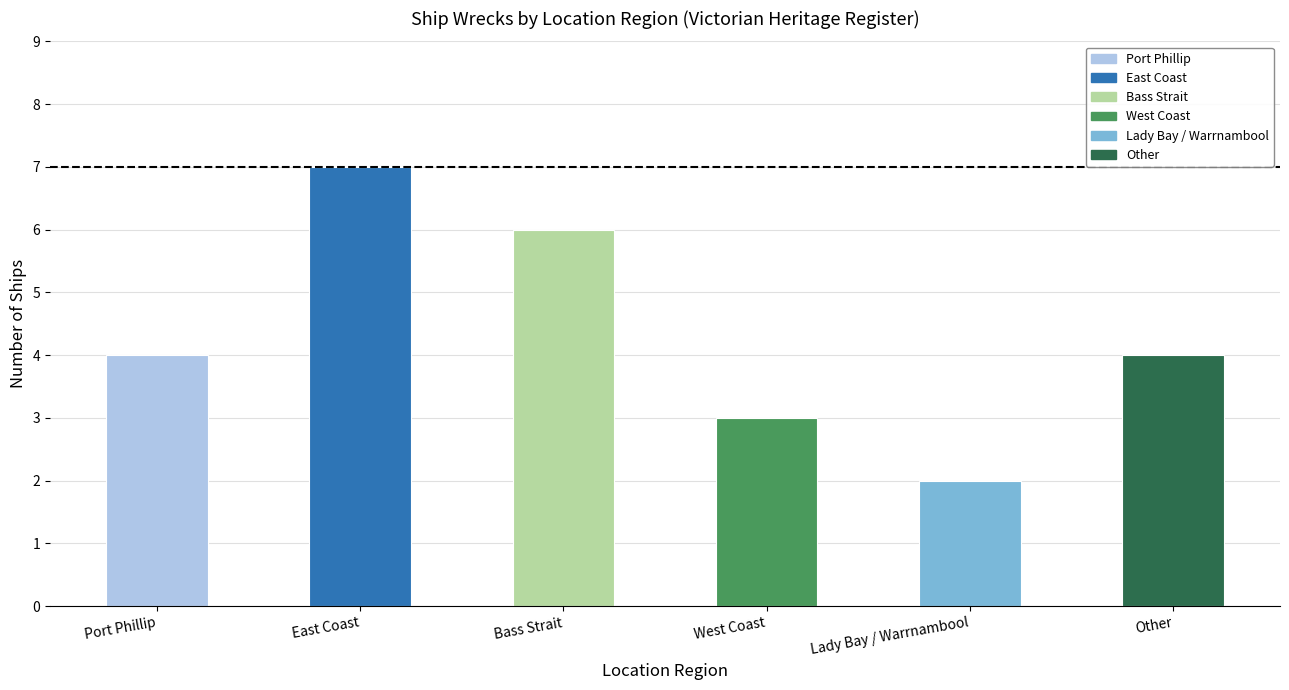

What is the sum of all values?

26